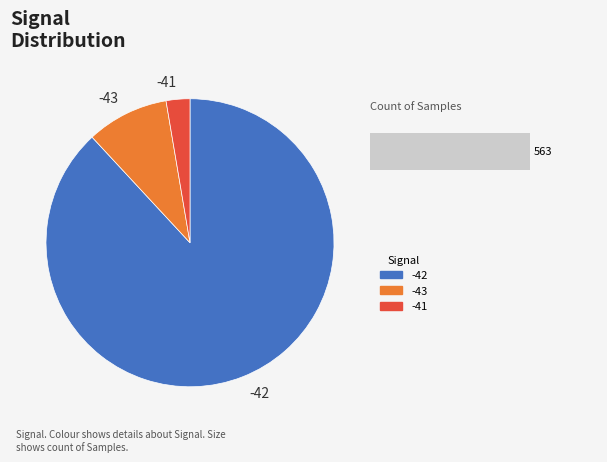

Rank the categories by value from lowest to highest.

-41, -43, -42